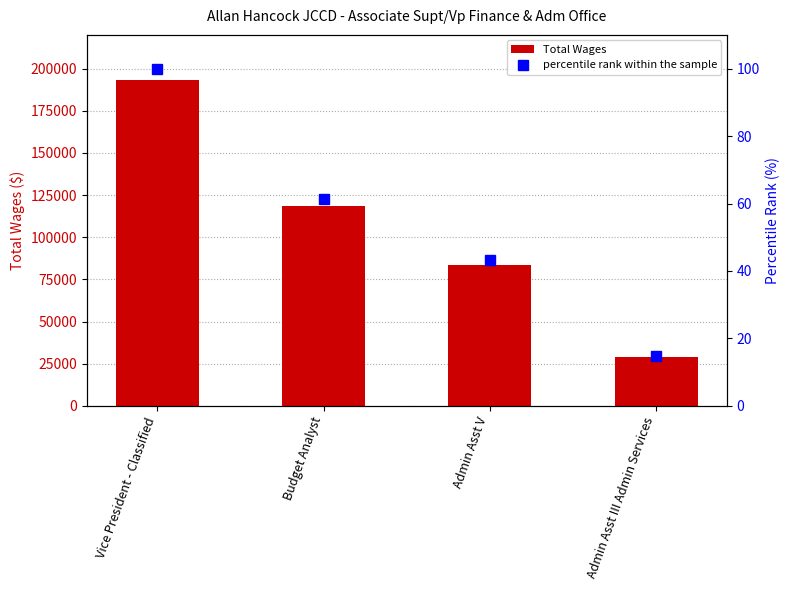

At which label does percentile rank within the sample first exceed 61?

Vice President - Classified